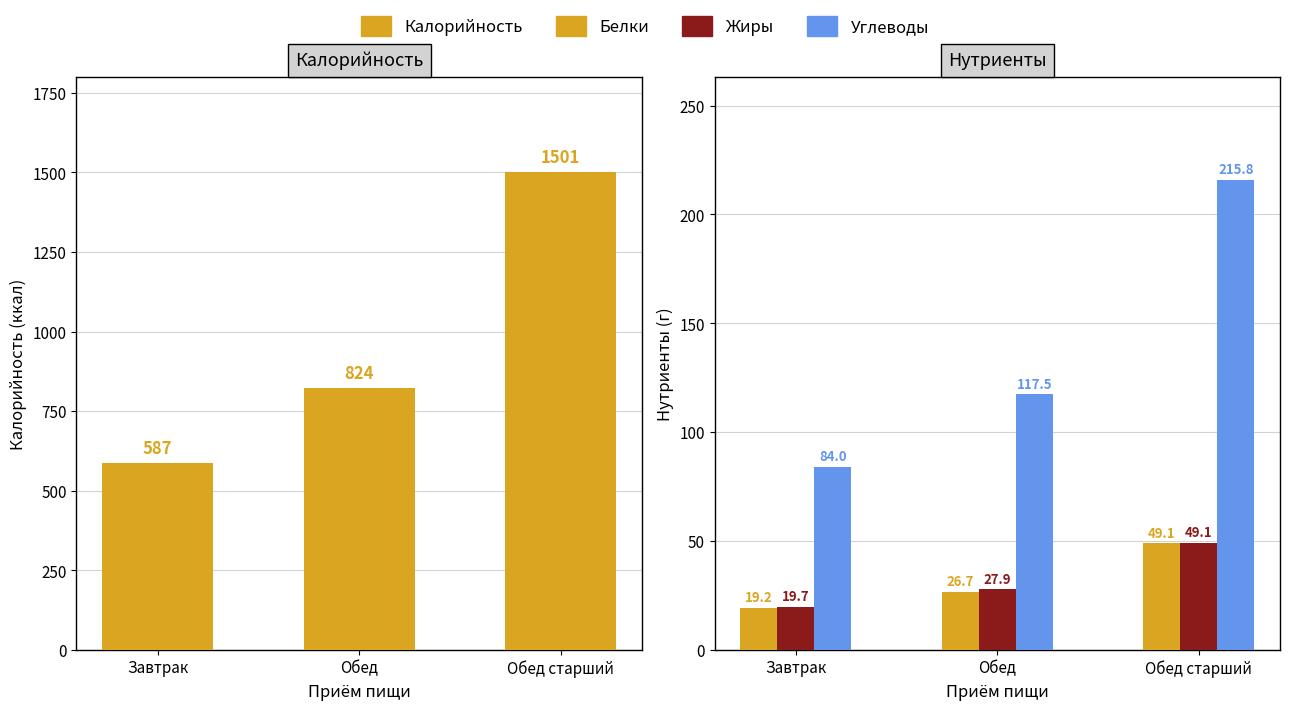

True or false: Углеводы has a value of 117.5 at Обед.

True